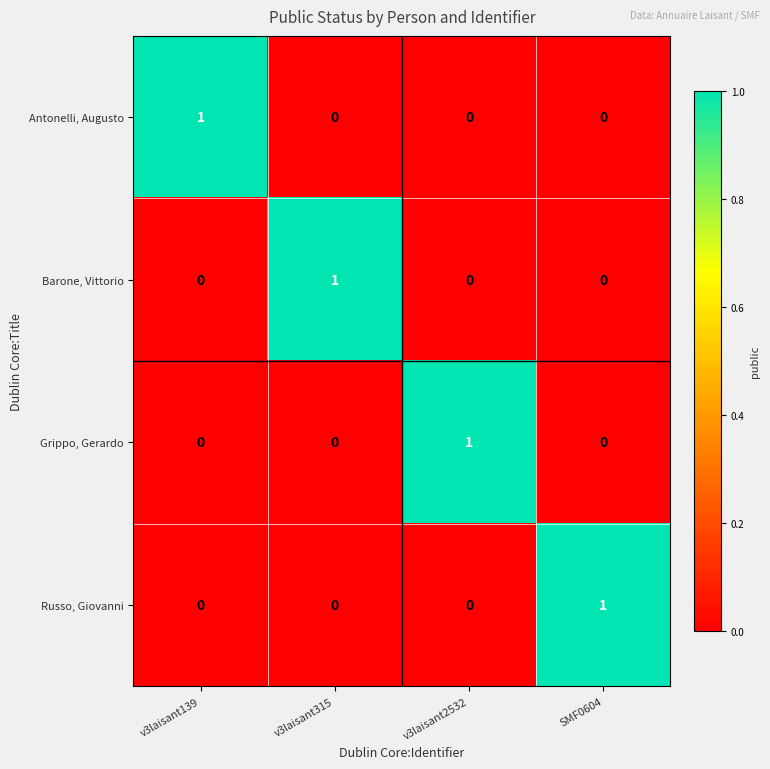

At which label does Russo, Giovanni reach its peak?

SMF0604